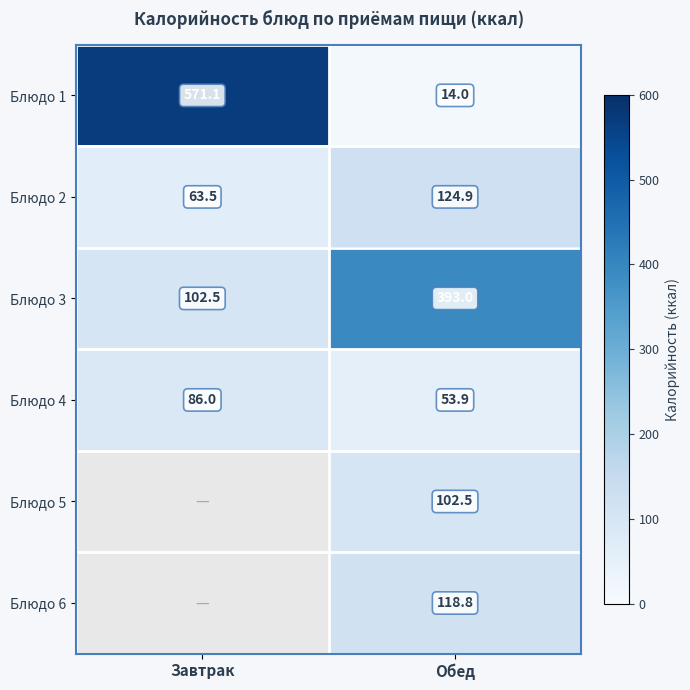

List the labels in order of Блюдо 3 value, largest first.

Обед, Завтрак